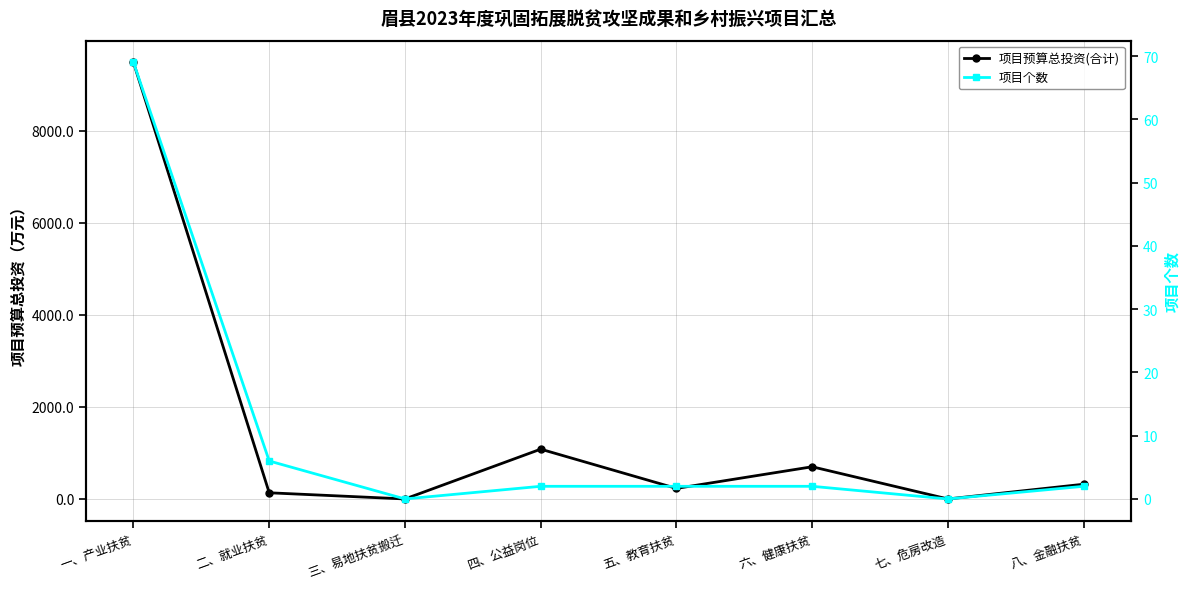

True or false: 项目预算总投资(合计) and 项目个数 cross at least once.

False